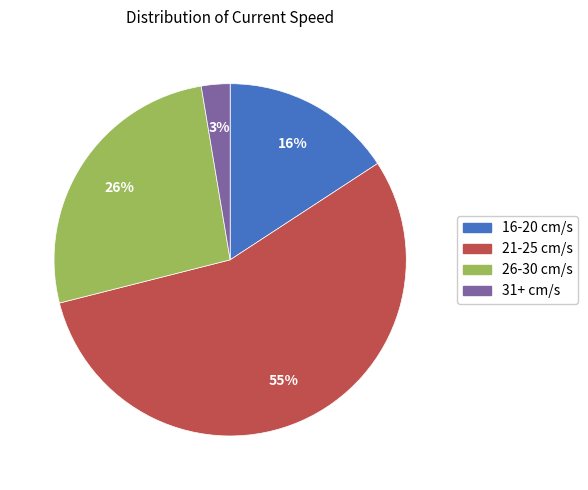

To the nearest percent, what is the average slice percentage?

25%